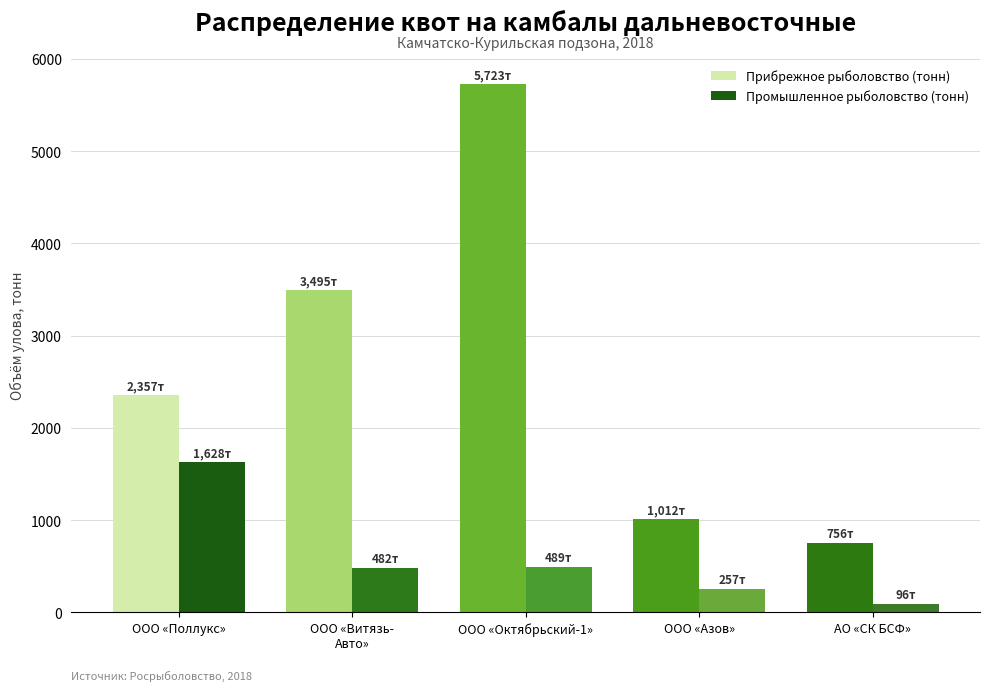

At АО «СК БСФ», list the series in order from largest to smallest.

Прибрежное рыболовство (тонн), Промышленное рыболовство (тонн)